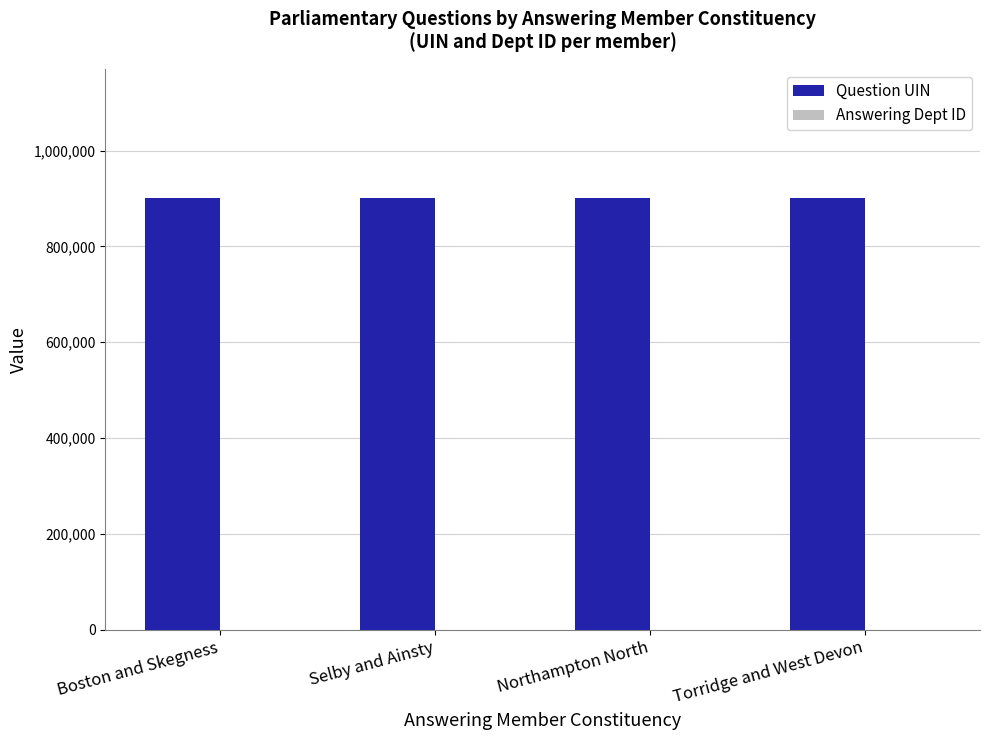

What is the sum of all Question UIN values?

3600880